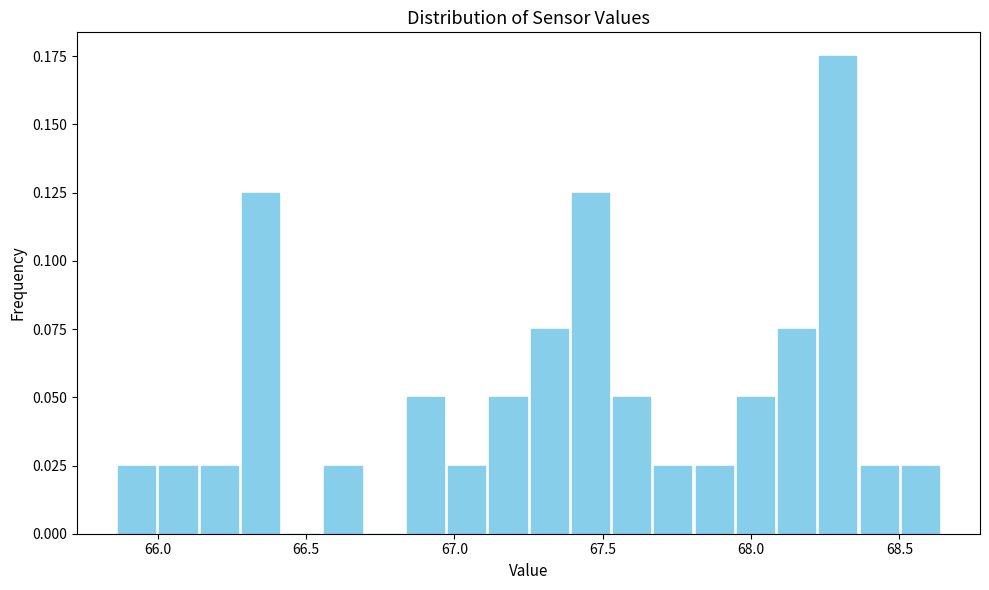

Read against the x-axis, roughly where is the centre of the tallest bar?

68.30